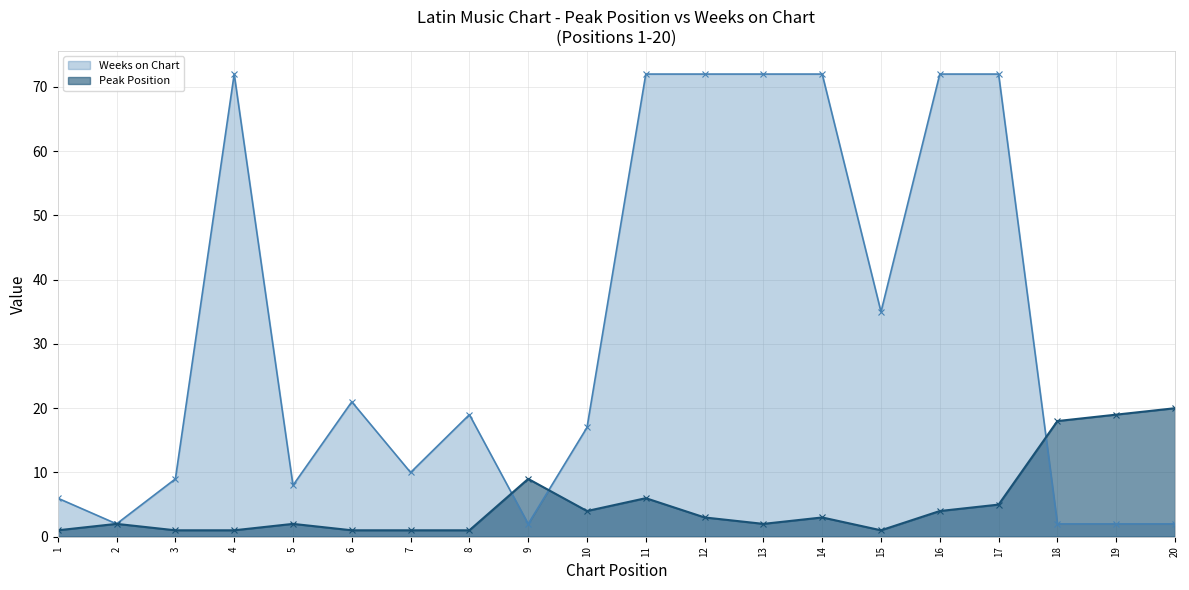

Reading left to right, extract all data points from this chart.

Peak Position: 1	2	1	1	2	1	1	1	9	4	6	3	2	3	1	4	5	18	19	20
Weeks on Chart: 6	2	9	72	8	21	10	19	2	17	72	72	72	72	35	72	72	2	2	2